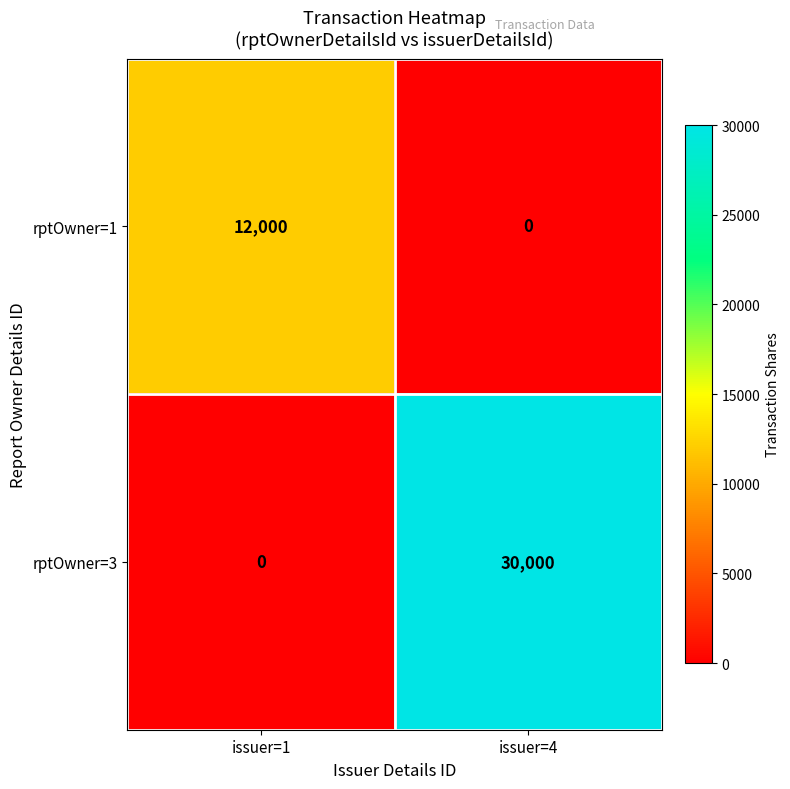

How many categories are shown in the chart?

2